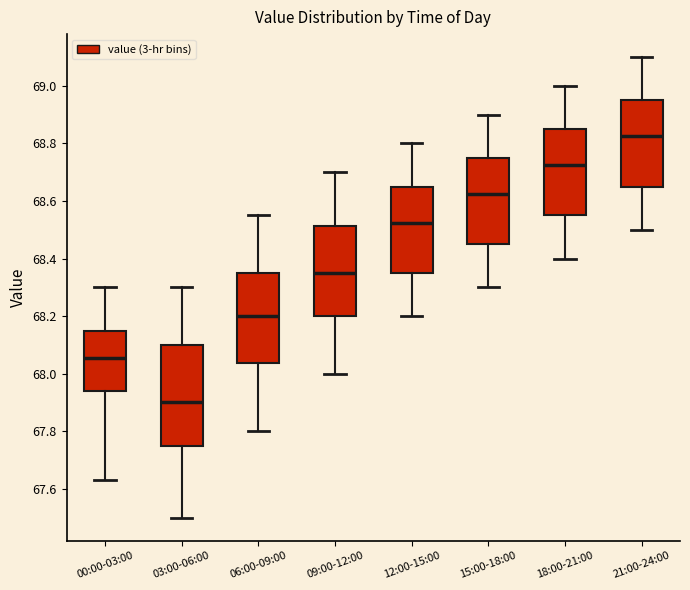

Which box's median line is the lowest?

03:00-06:00